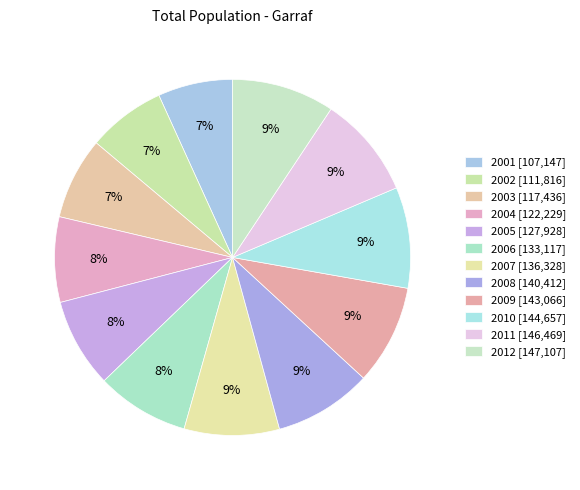

Does any single category account for the majority?

No